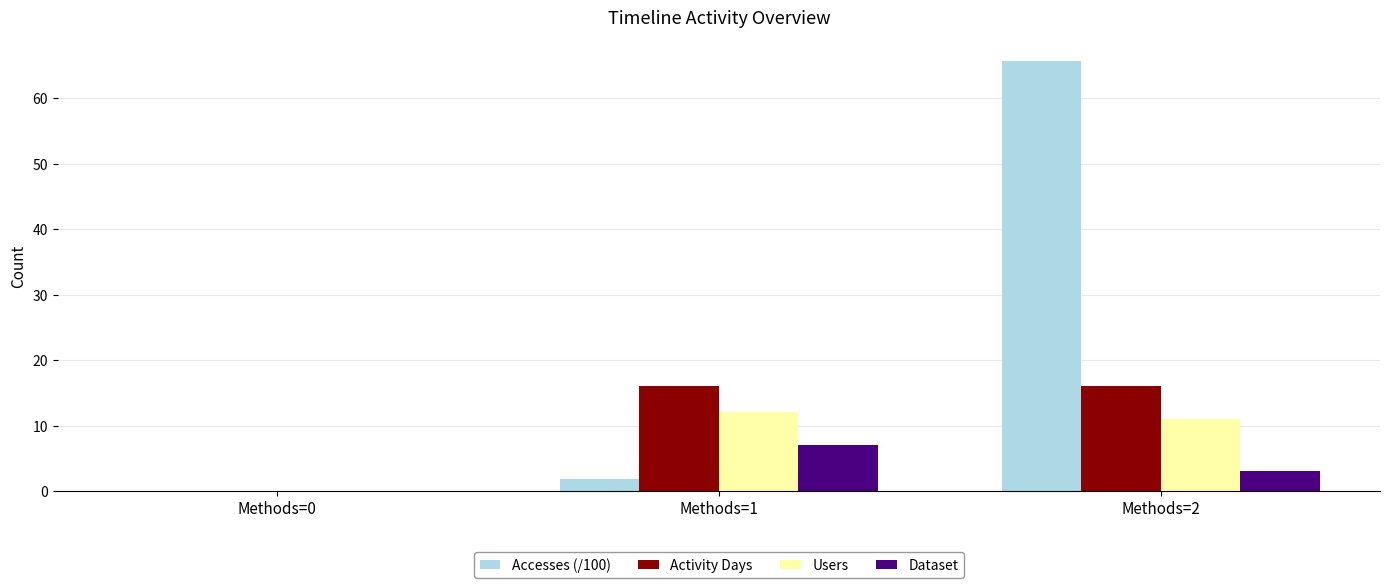

The Users series shows 11.0 at Methods=2. True or false?

True